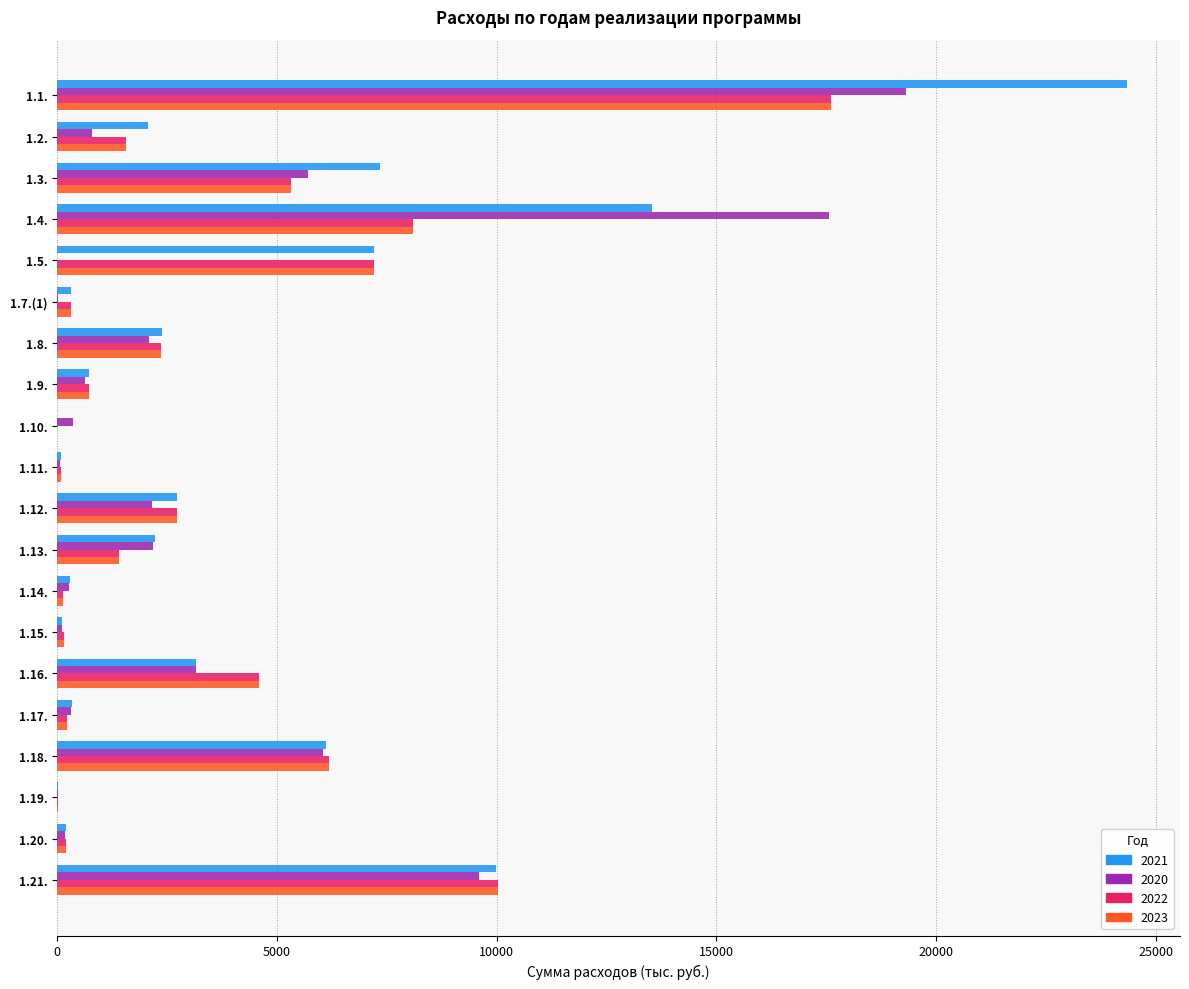

At which label is 2023 closest to 8805?

1.4.